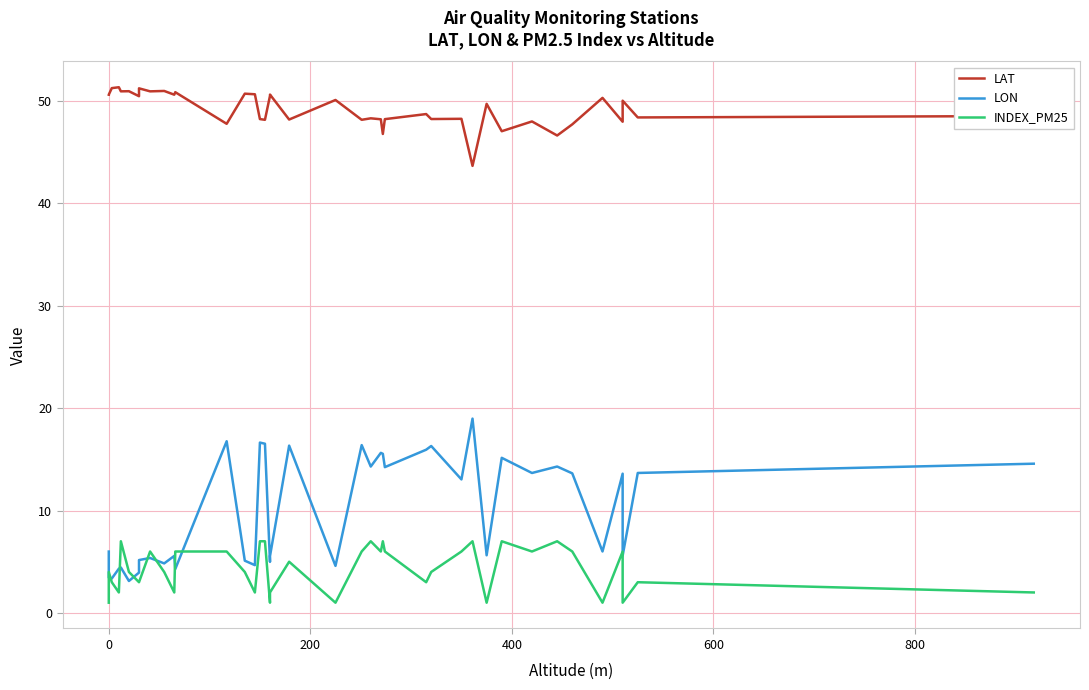

True or false: LAT has more than 2 points higher than both neighbors.

True